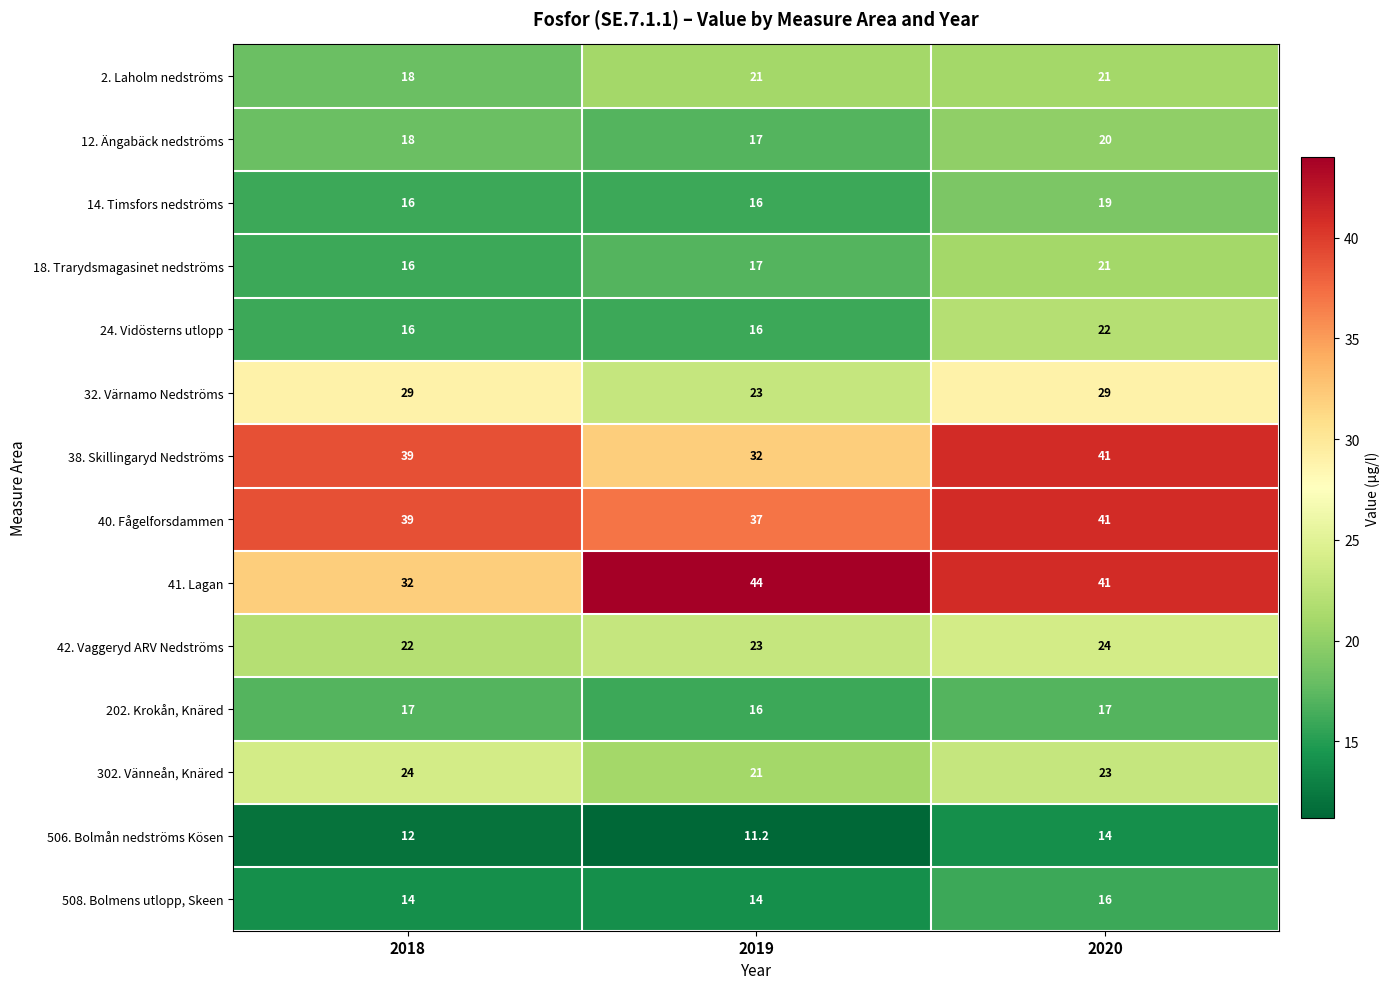

The 202. Krokån, Knäred series shows 9.1 at 2018. True or false?

False